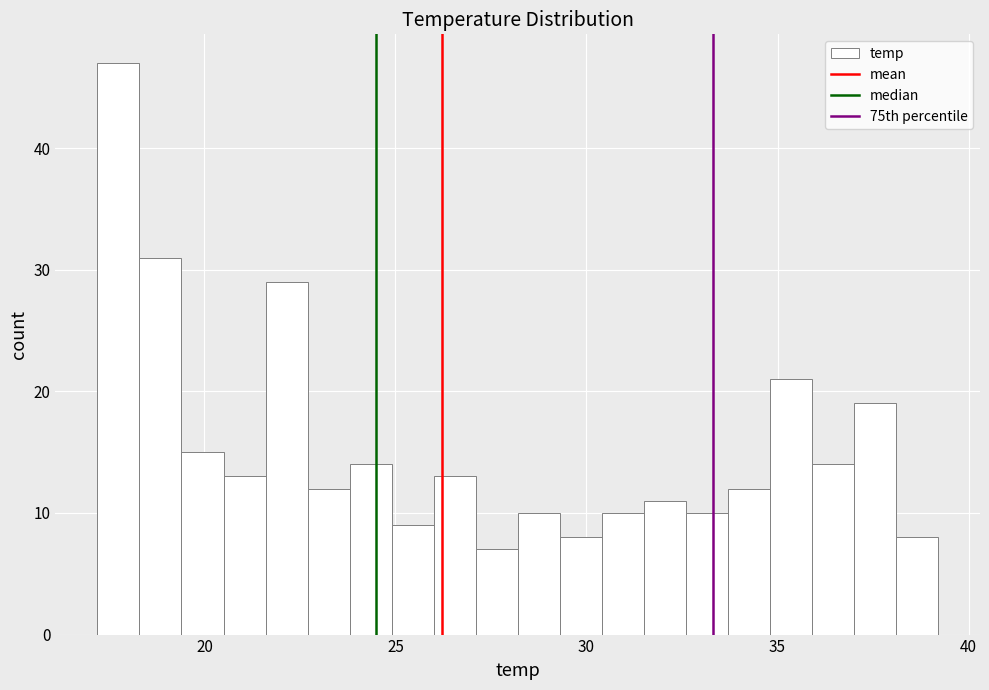

Read against the x-axis, roughly where is the centre of the tallest bar?

18.0